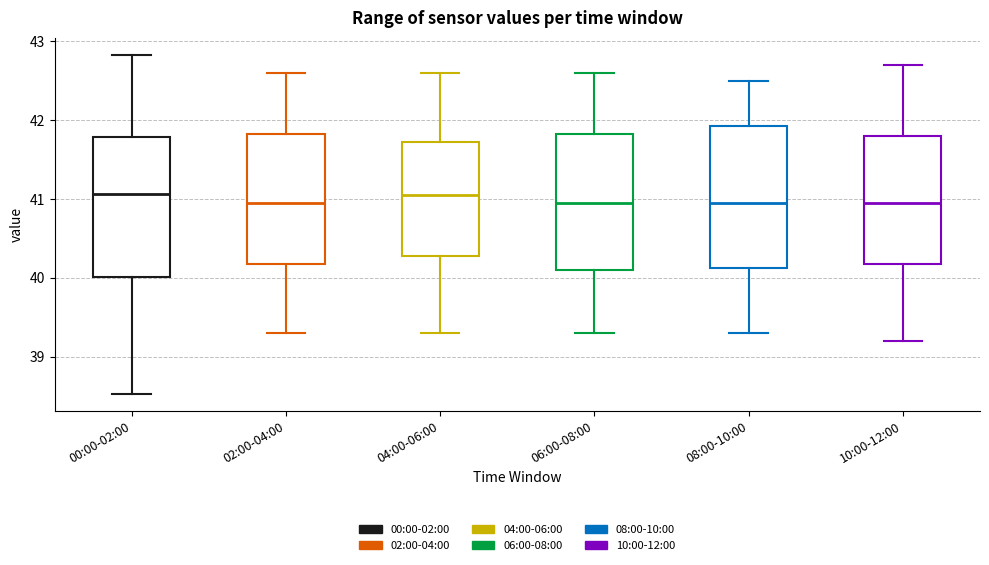

Where is the lower edge of the box for 04:00-06:00 on the y-axis? The values are not printed on the chart, so give them approximately, as read against the axis.

40.3